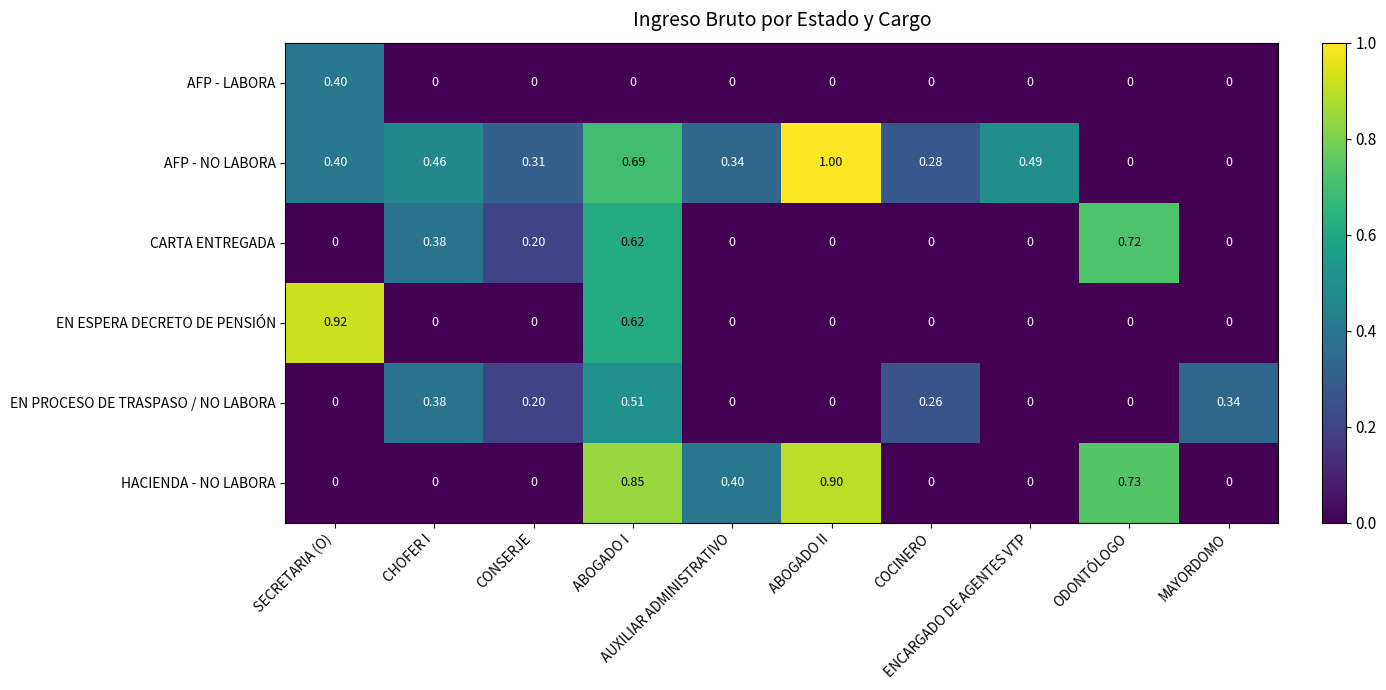

List the series in order of their peak value, lowest first.

AFP - LABORA, EN PROCESO DE TRASPASO / NO LABORA, CARTA ENTREGADA, HACIENDA - NO LABORA, EN ESPERA DECRETO DE PENSIÓN, AFP - NO LABORA